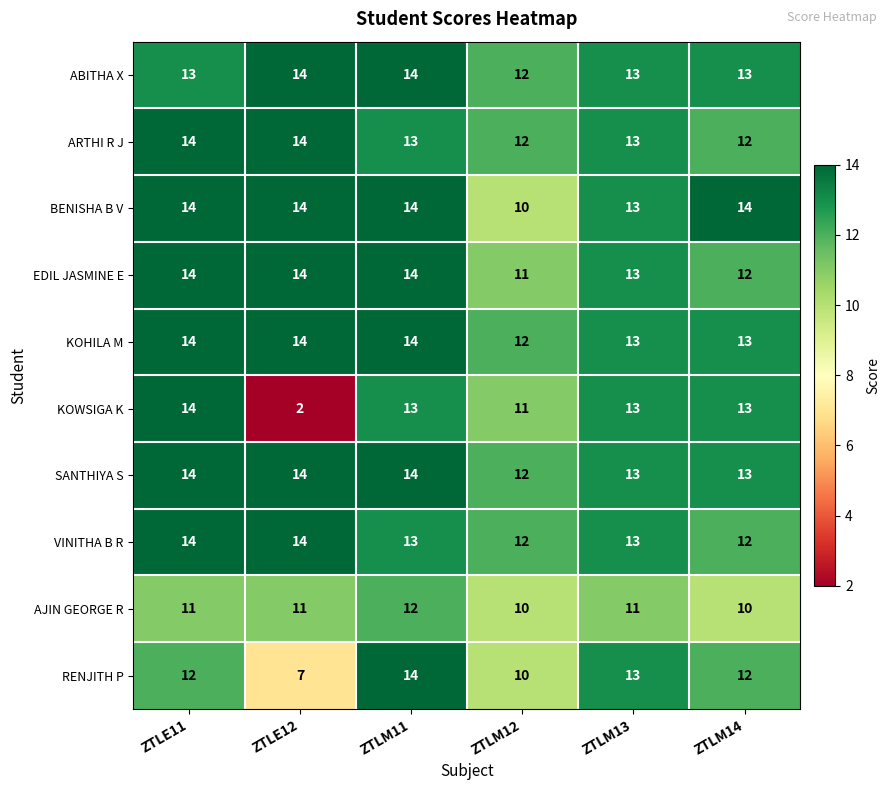

At how many categories does at least one series exceed 3?

6